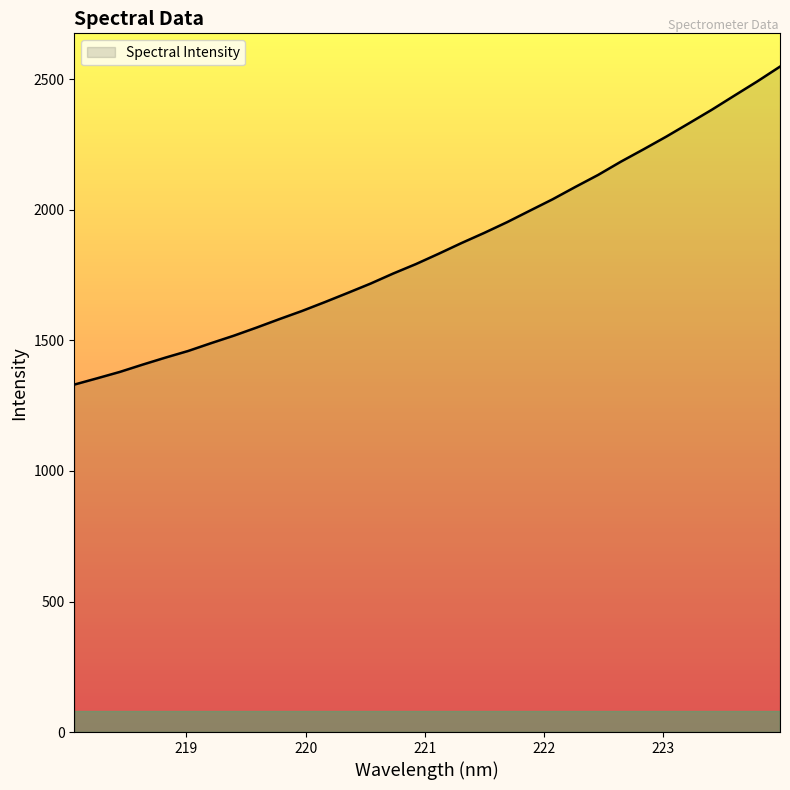

What is the smallest value displayed?

1330.9